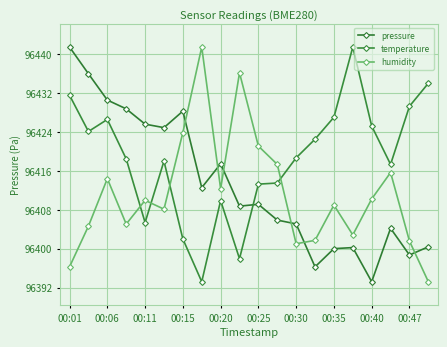

What is the difference between the second highest and second lowest values in the pressure series?

39.8